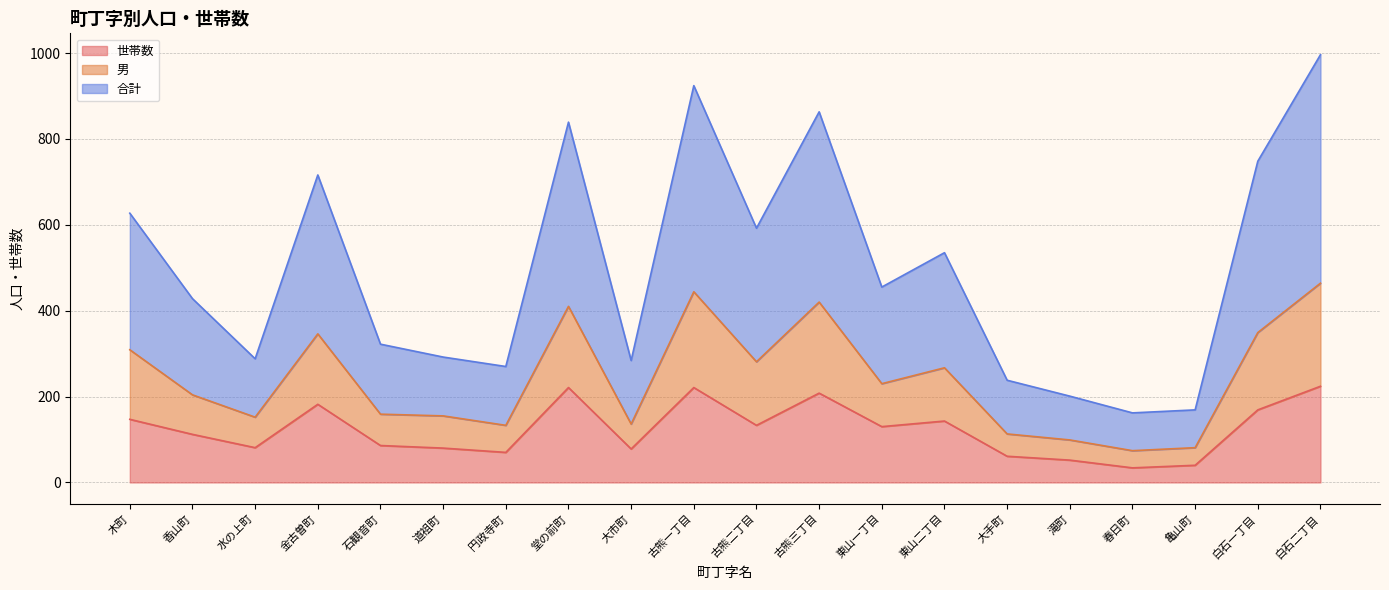

What is the lowest value of the 世帯数 series?

34